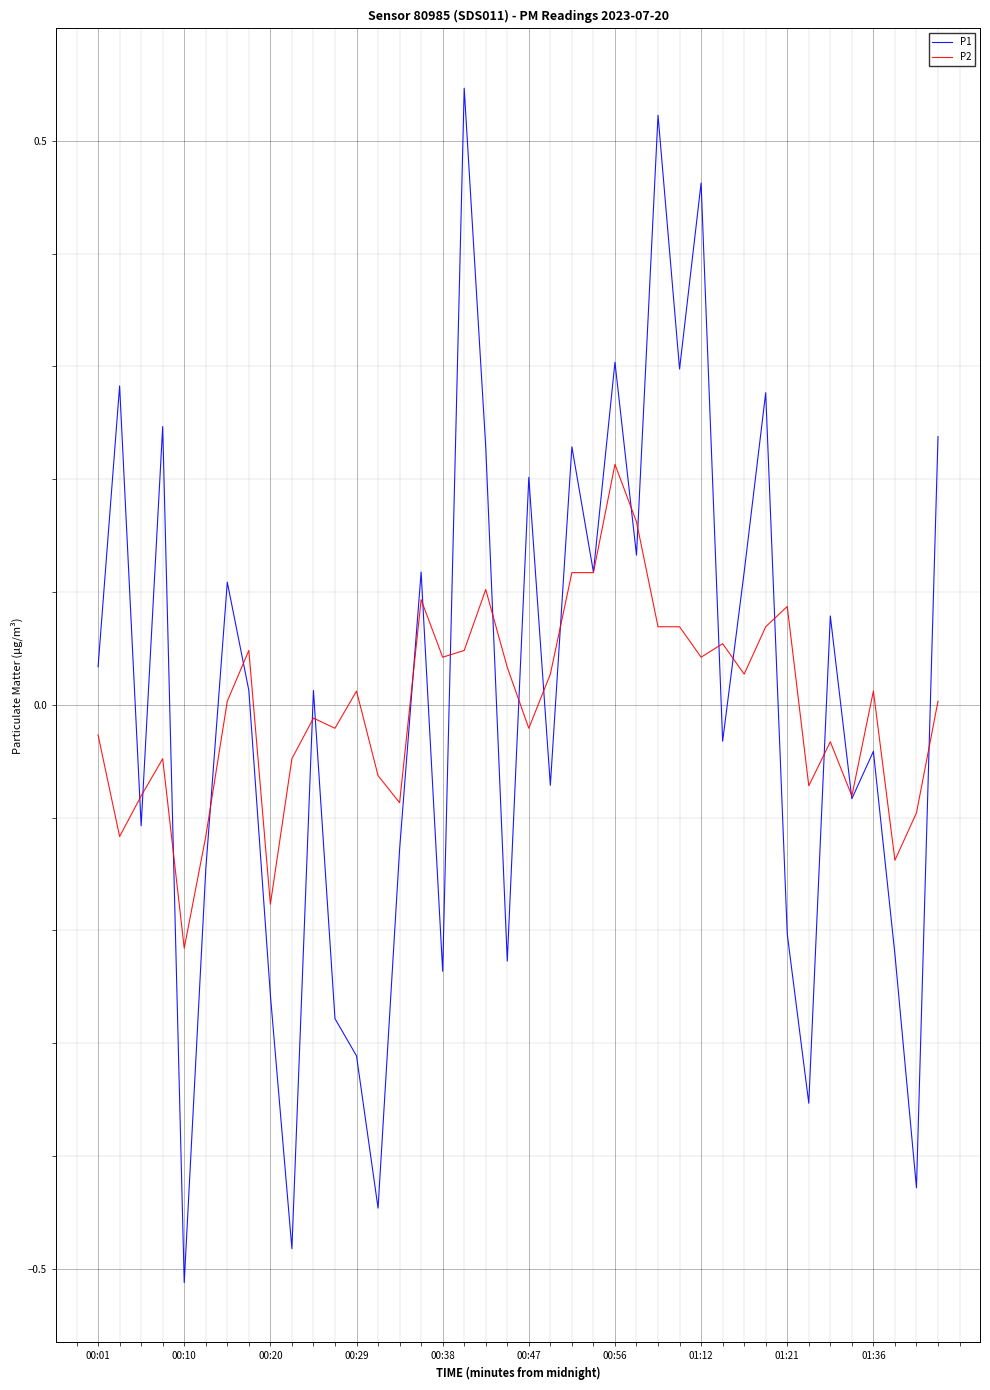

Which series has the widest spread of values?

P1